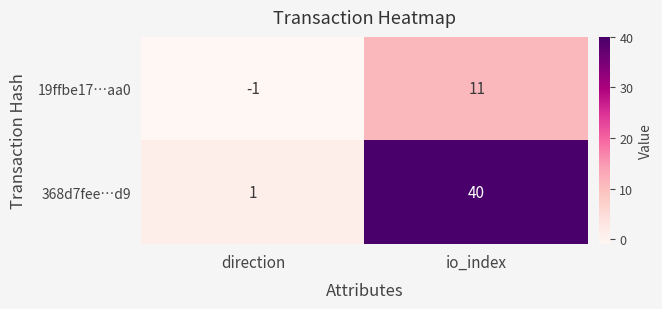

Which category has the highest value across all series?

io_index